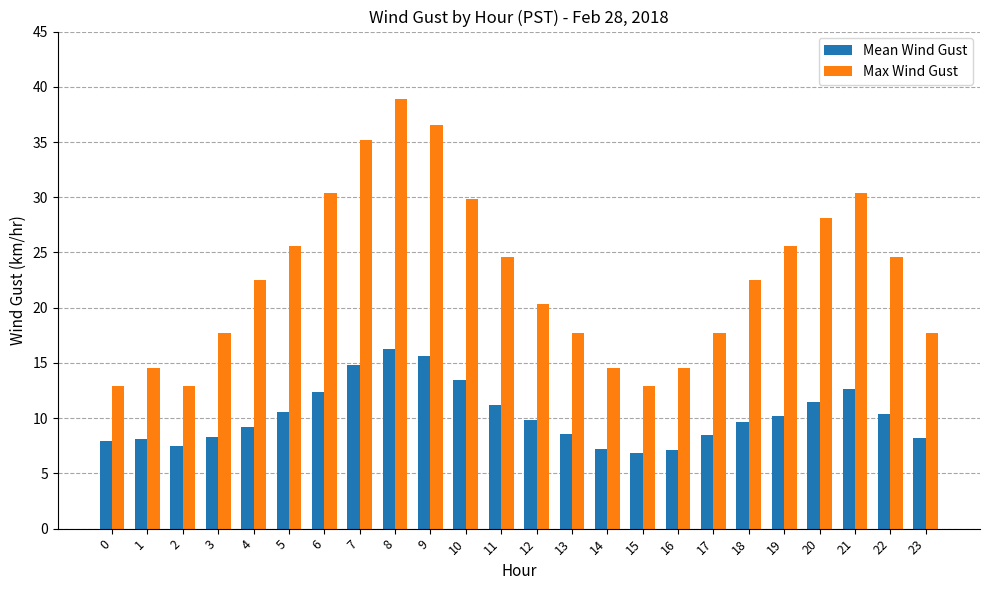

What is the value of the Max Wind Gust bar at the 6th from the left?

25.6